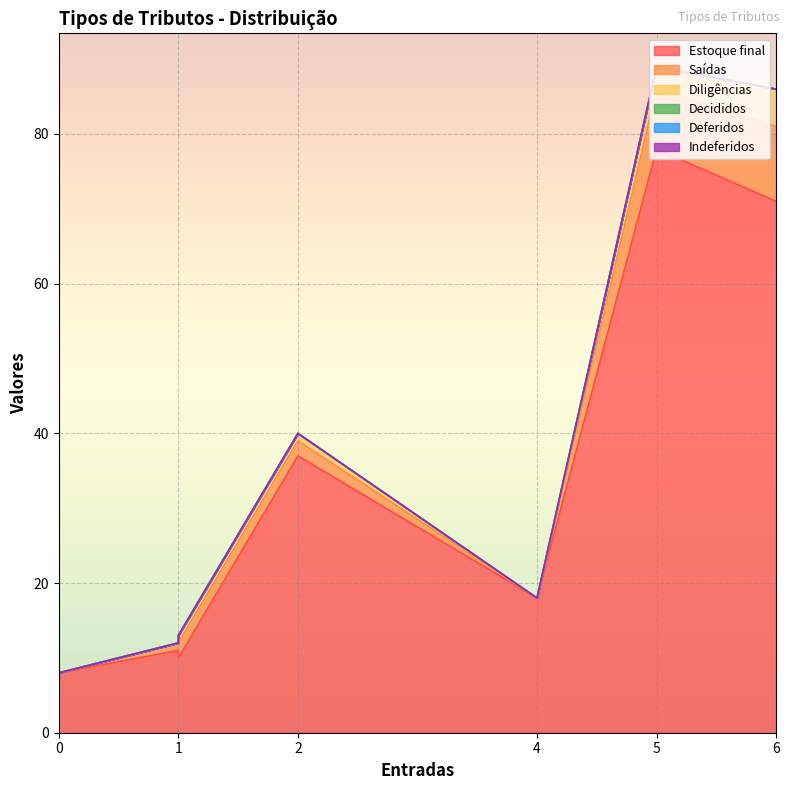

True or false: Estoque final and Diligências cross at least once.

False